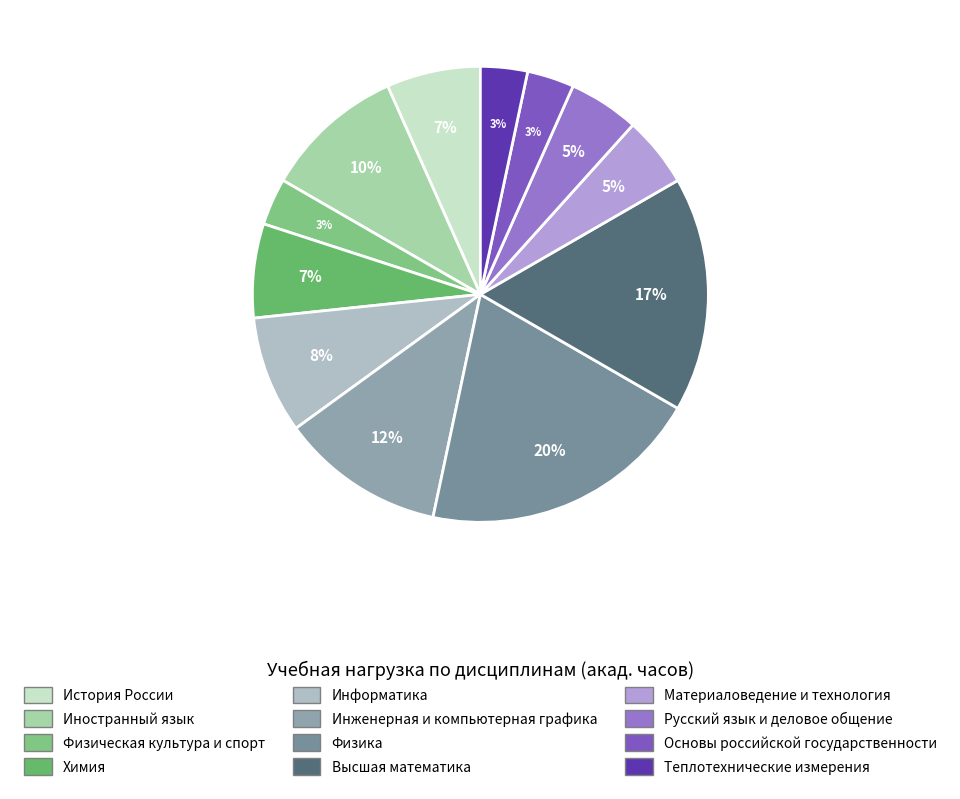

Count the number of slices in the pie.

12